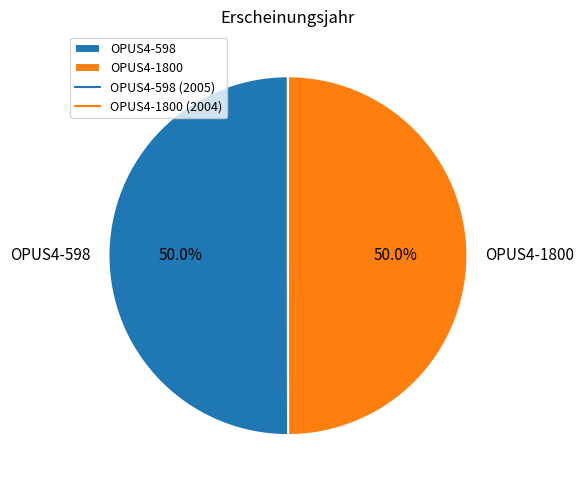

Combined, what portion of the pie is OPUS4-598 and OPUS4-1800?

100.0%